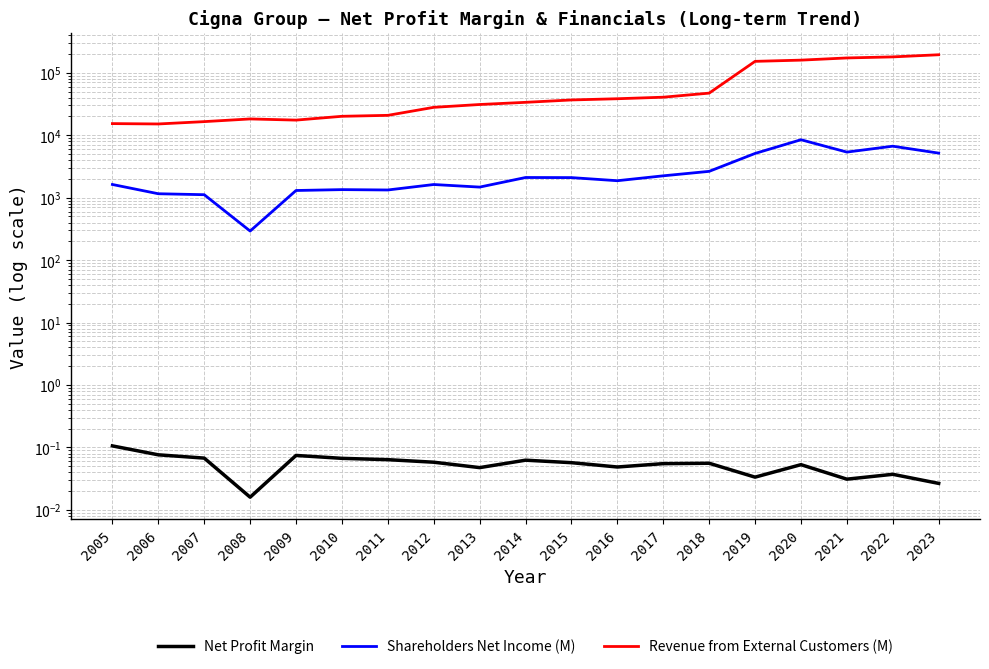

What is the sum of all Shareholders Net Income (M) values?

52956.0